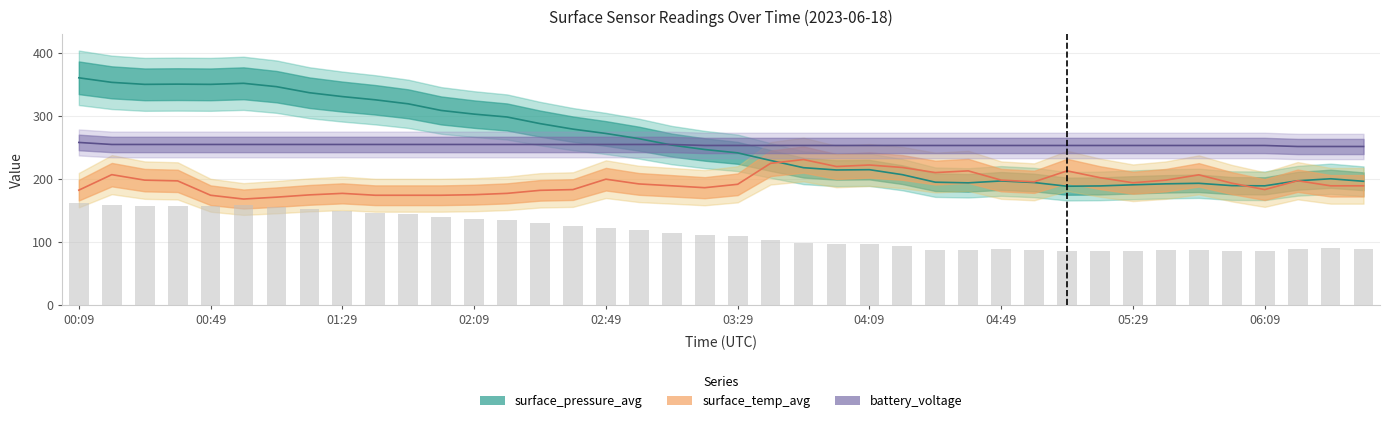

Which series has the largest range (max minus min)?

surface_pressure_avg